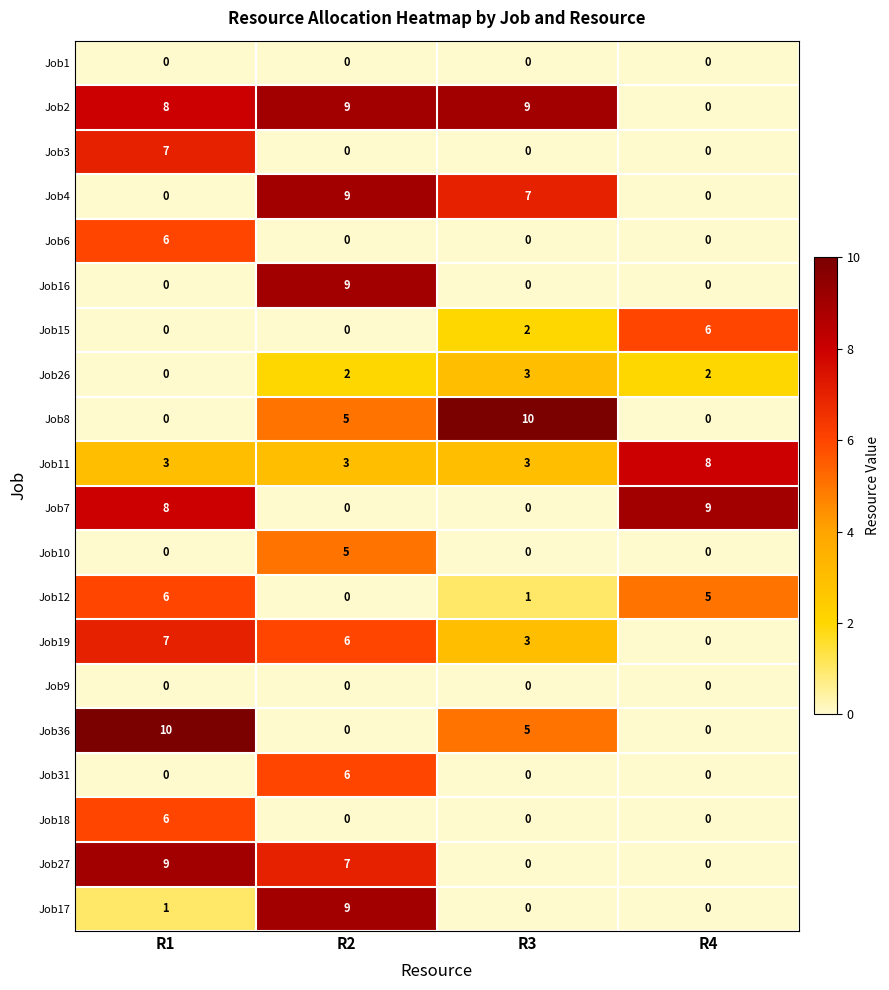

What is the sum of the Job27 values at R2 and R4?

7